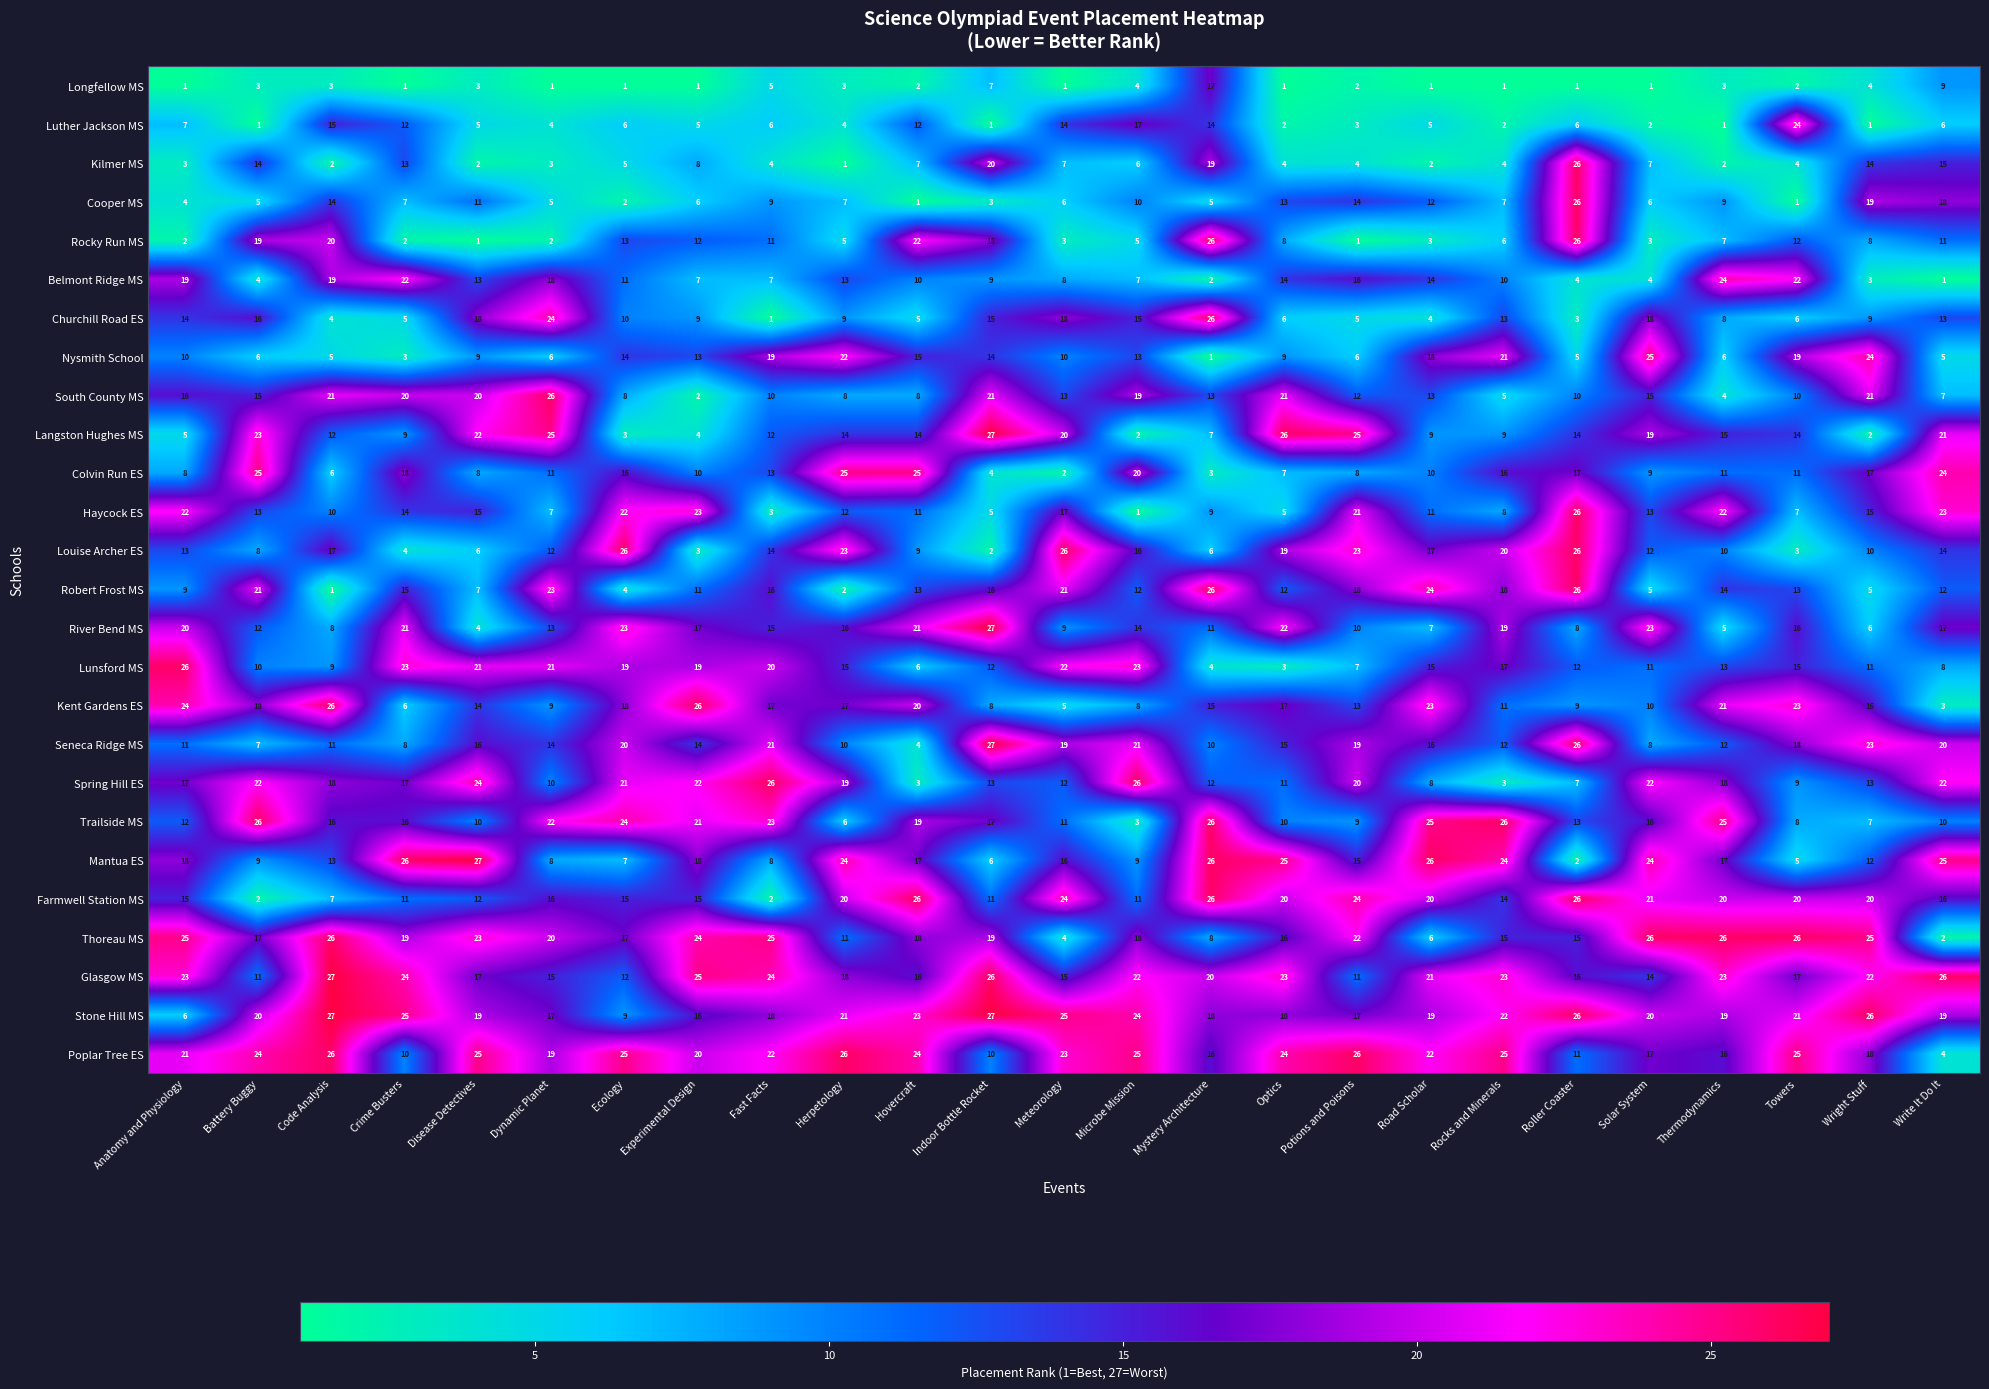

What is the spread (max minus min) of values at Ecology?

25